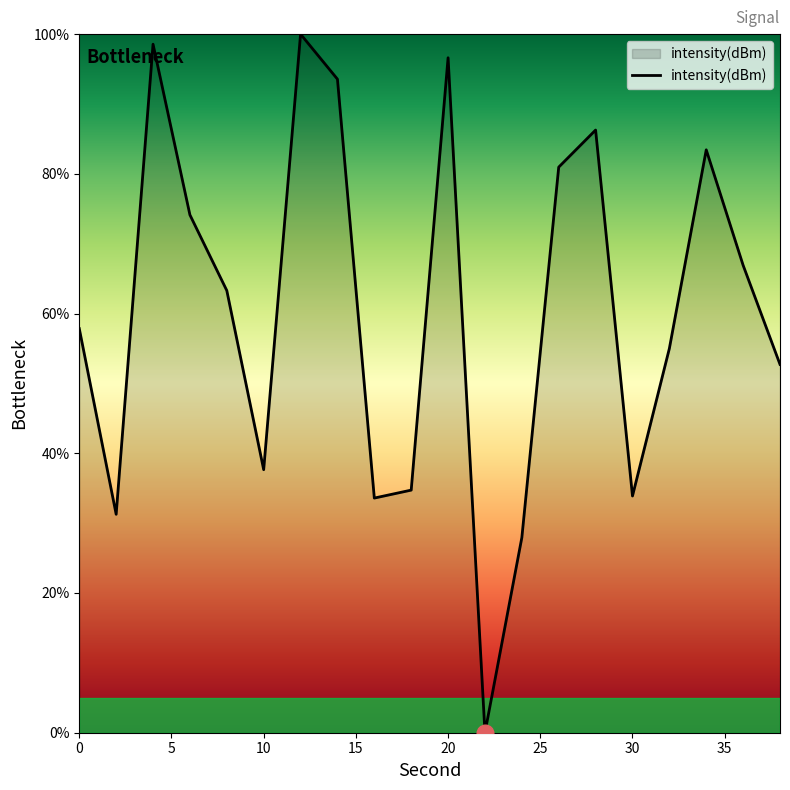

How many interior local peaks (higher than both neighbors) does the data have?

5